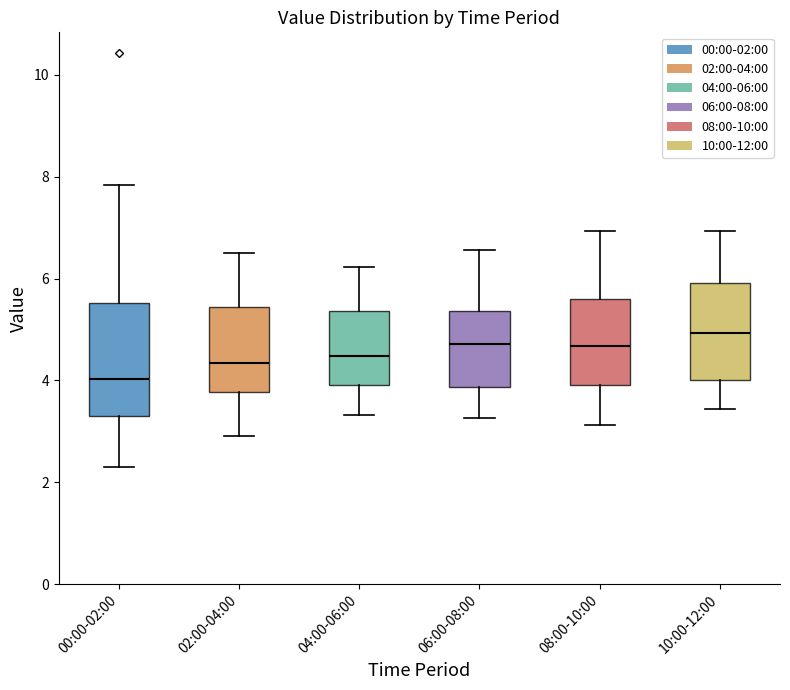

Reading left to right, transcribe this box plot: for each box, give where its median line is, the range the box spans, and where its two whiskers end, as read against the y-axis. The values are not printed on the chart, so give them approximately, as read against the axis.

00:00-02:00: median 4.0, box 3.2 to 5.6, whiskers 2.4 to 7.8
02:00-04:00: median 4.4, box 3.8 to 5.4, whiskers 3.0 to 6.6
04:00-06:00: median 4.4, box 4.0 to 5.4, whiskers 3.4 to 6.2
06:00-08:00: median 4.8, box 3.8 to 5.4, whiskers 3.2 to 6.6
08:00-10:00: median 4.6, box 4.0 to 5.6, whiskers 3.2 to 7.0
10:00-12:00: median 5.0, box 4.0 to 6.0, whiskers 3.4 to 7.0